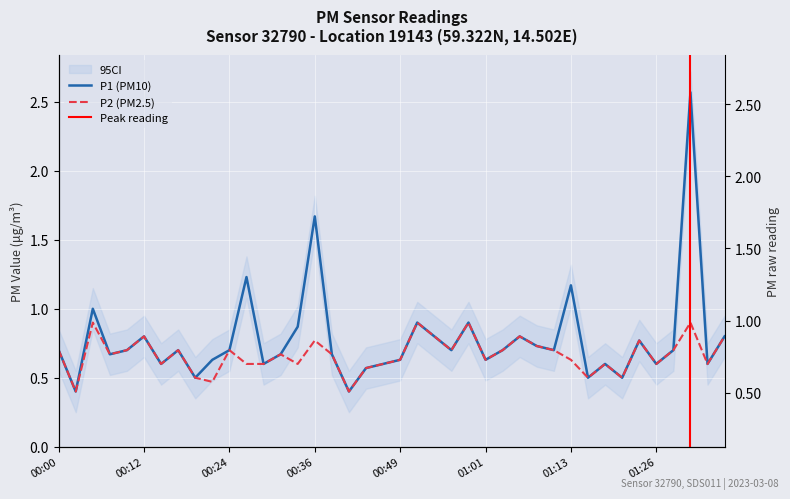

True or false: P1 has more than 0 interior local peaks.

True